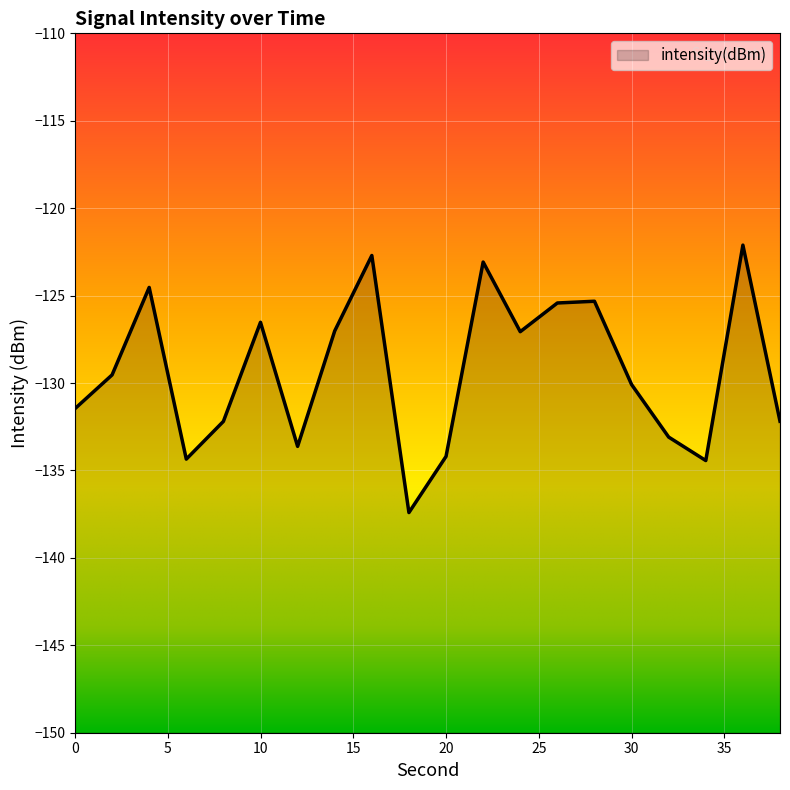

Read the value at 14.

-127.0